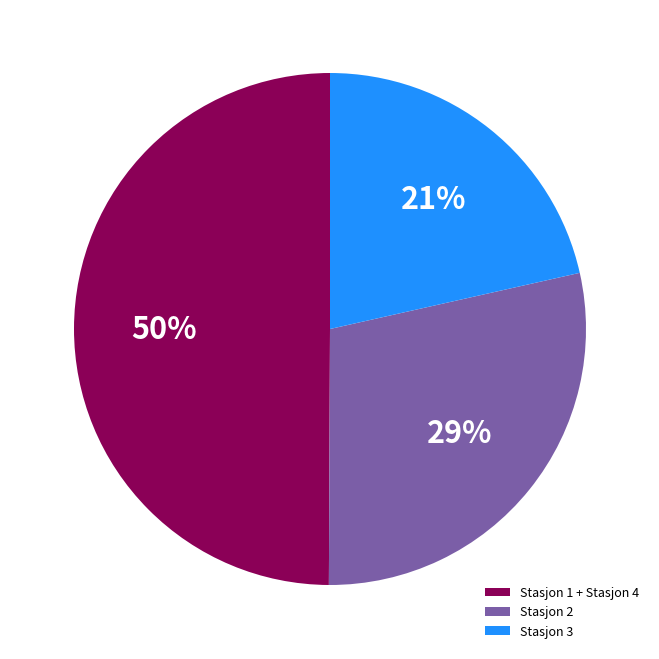

To the nearest percent, what percentage of the pie is Stasjon 3?

21%